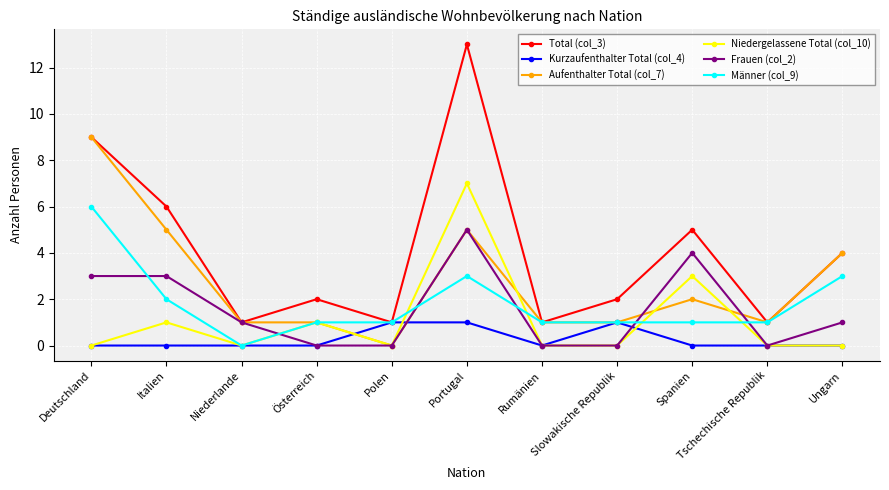

The Aufenthalter Total (col_7) series shows 2 at Rumänien. True or false?

False